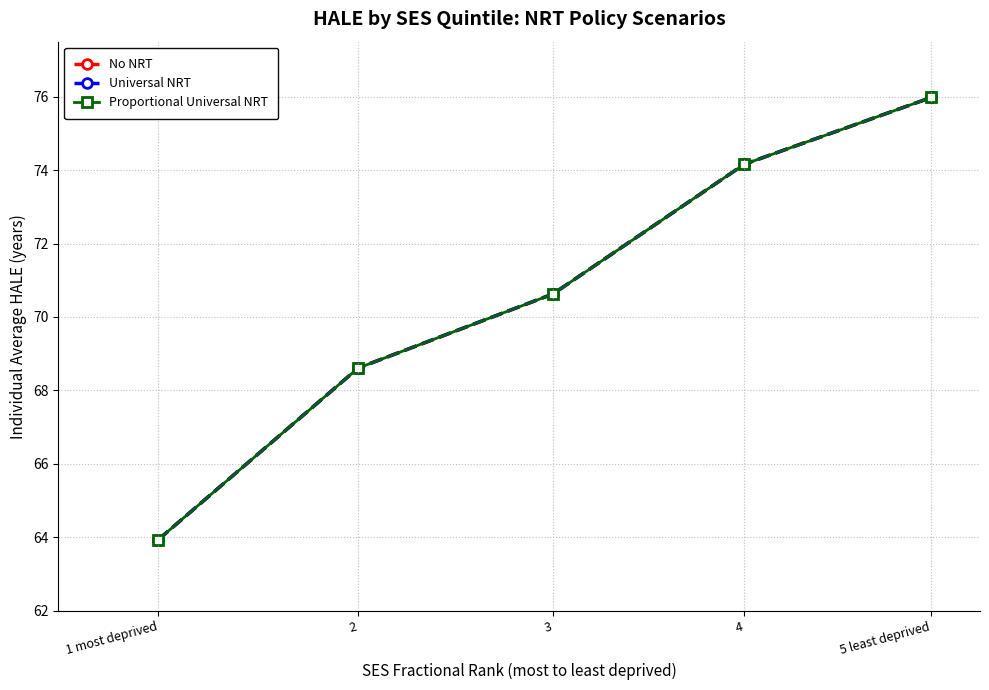

What value does the Proportional Universal NRT series have at 3?

70.6